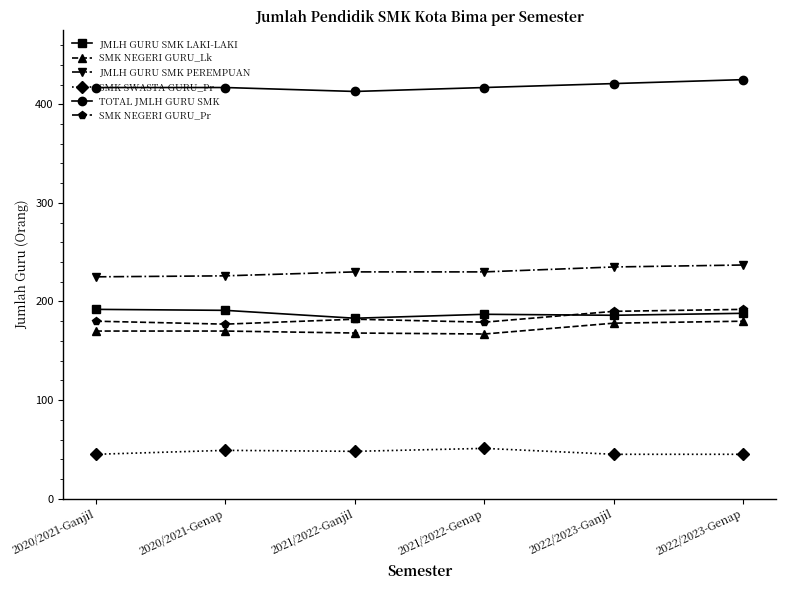

What is the spread (max minus min) of values at 2021/2022-Ganjil?

365